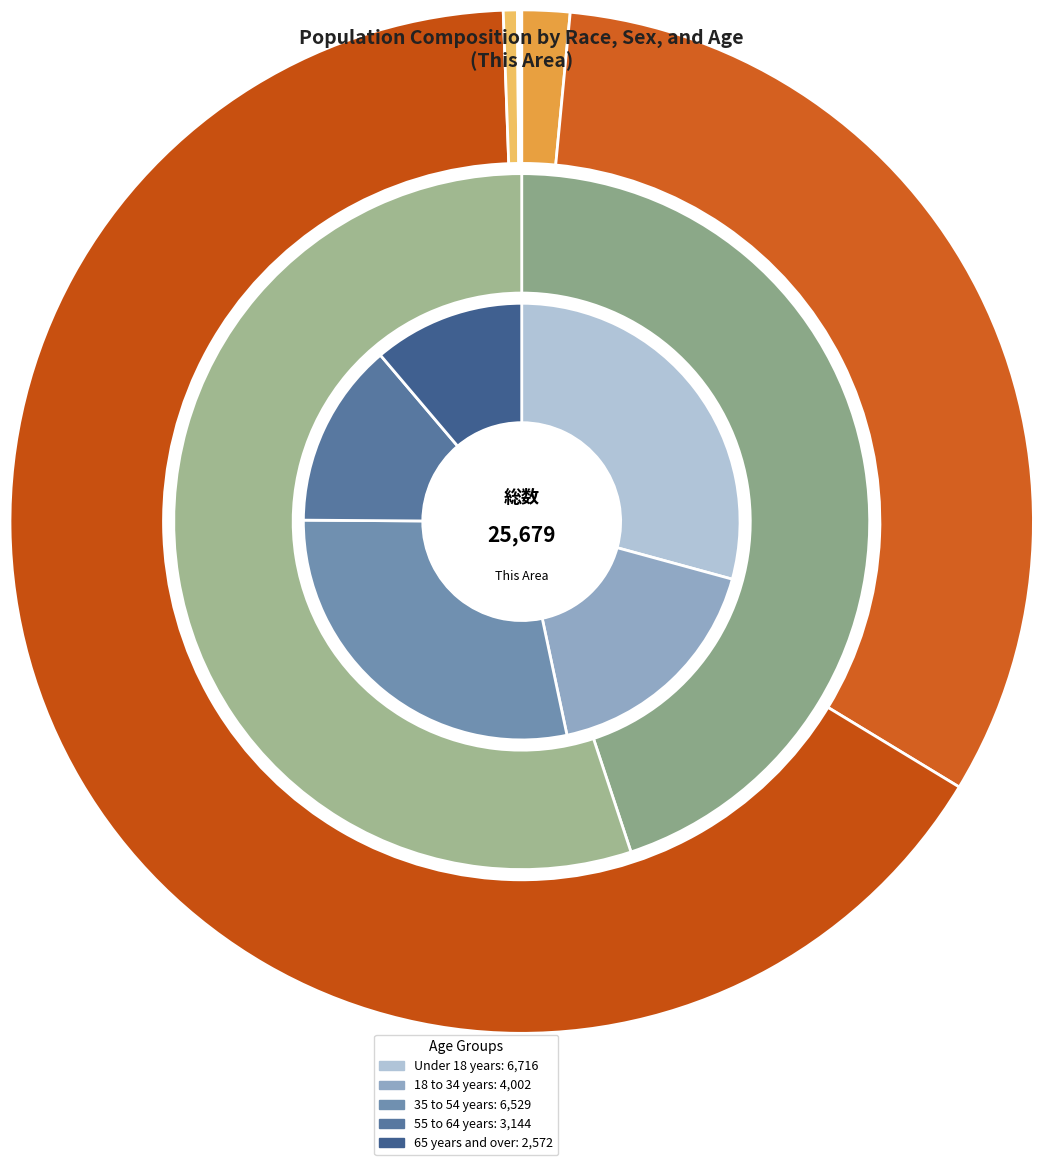

Is the sum of Two or More Races and White alone greater than half?

No